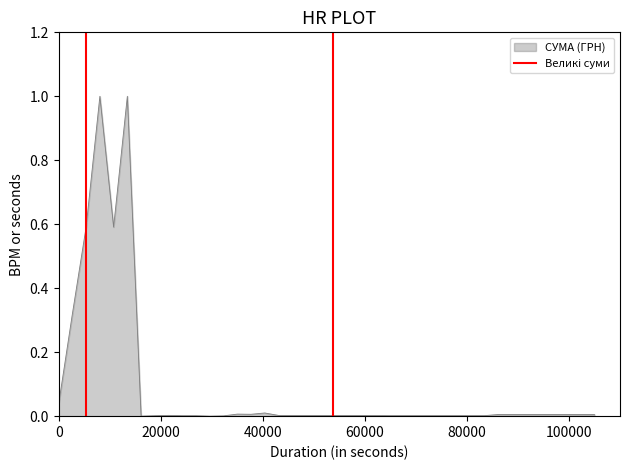

What is the maximum value for СУМА (ГРН)?

1.0